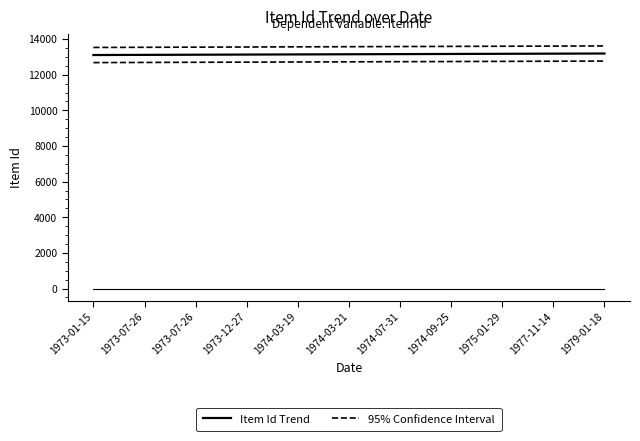

Rank the series by their average value, from highest to lowest.

95% Confidence Interval, Item Id Trend